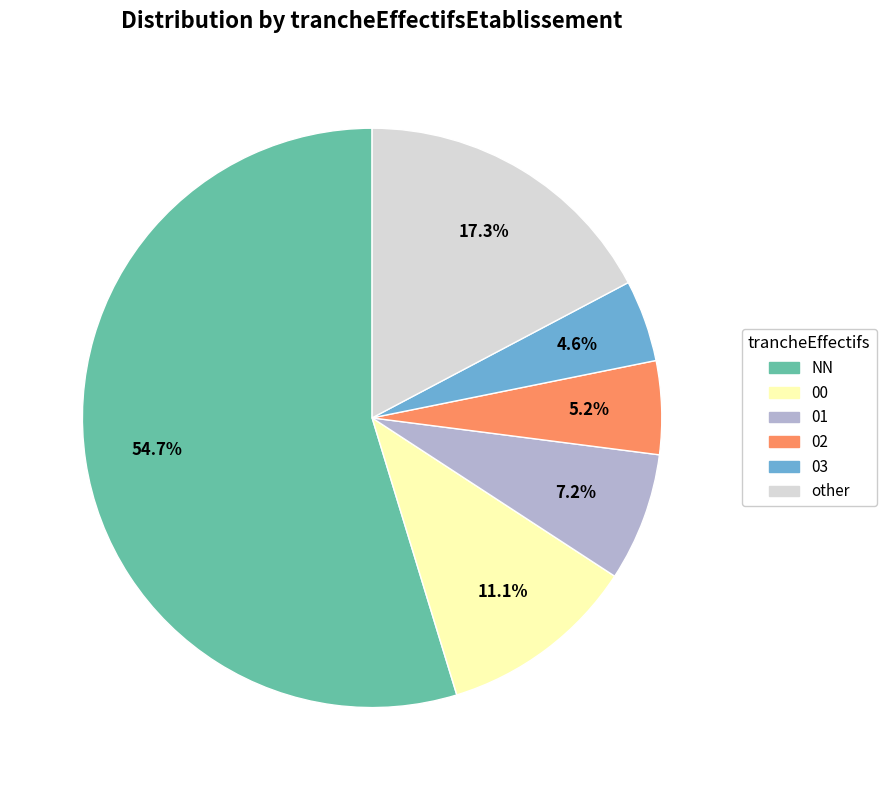

What percentage is the 00 slice, to the nearest percent?

11%